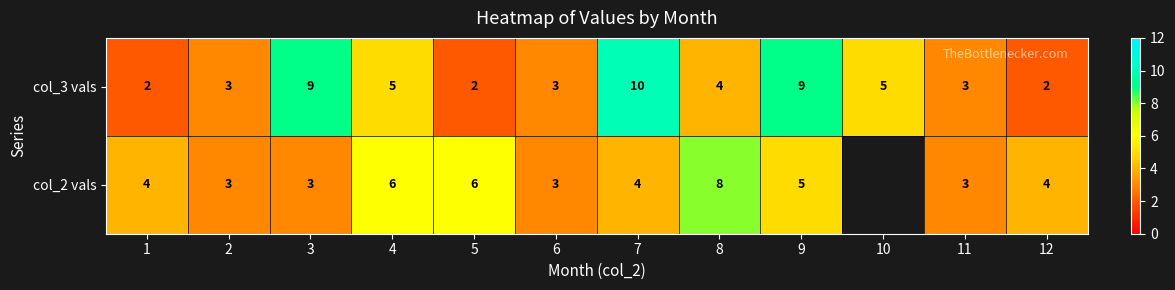

What is the difference between the maximum and second lowest values in the col_3 vals series?

8